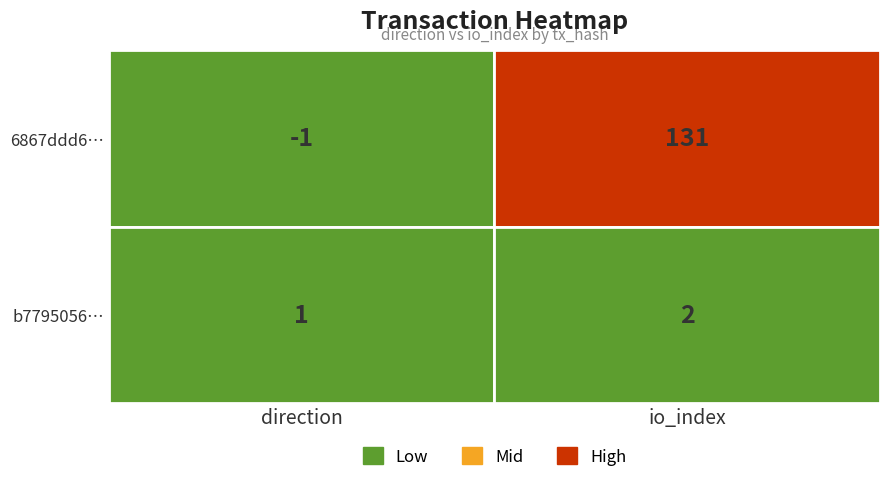

How many series are shown in this chart?

2